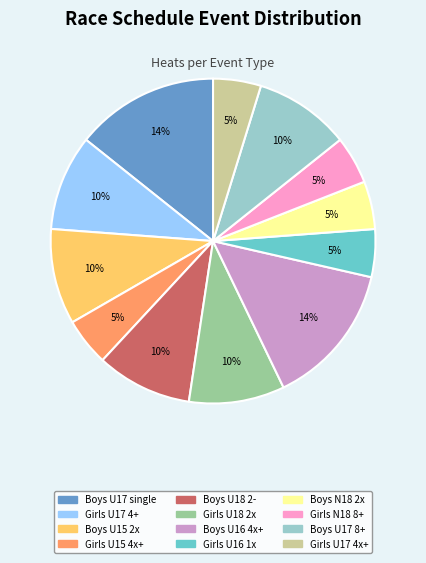

How many segments does this pie chart have?

12